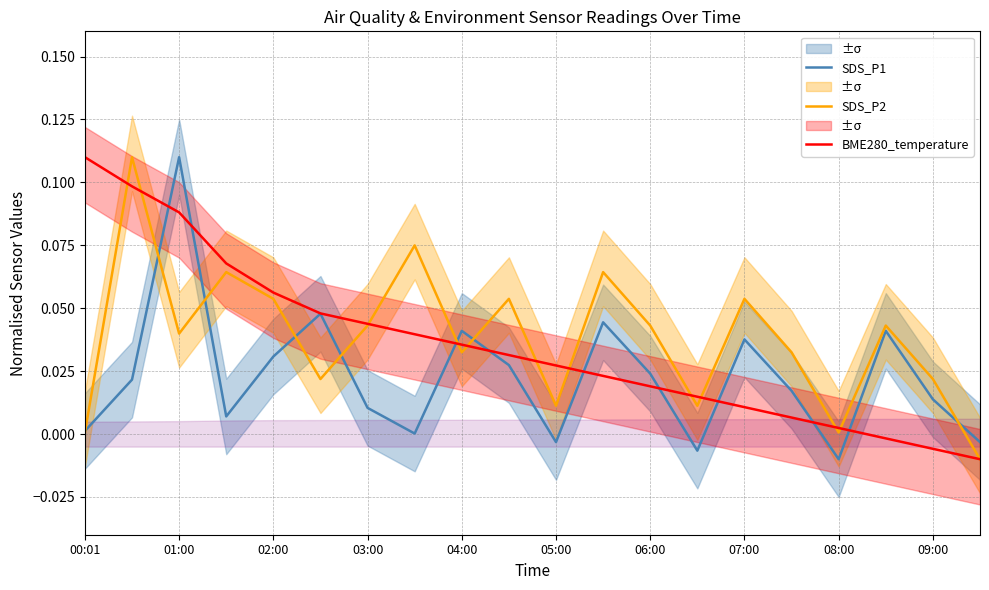

True or false: SDS_P2 has a value of 0.1 at 06:00.

False